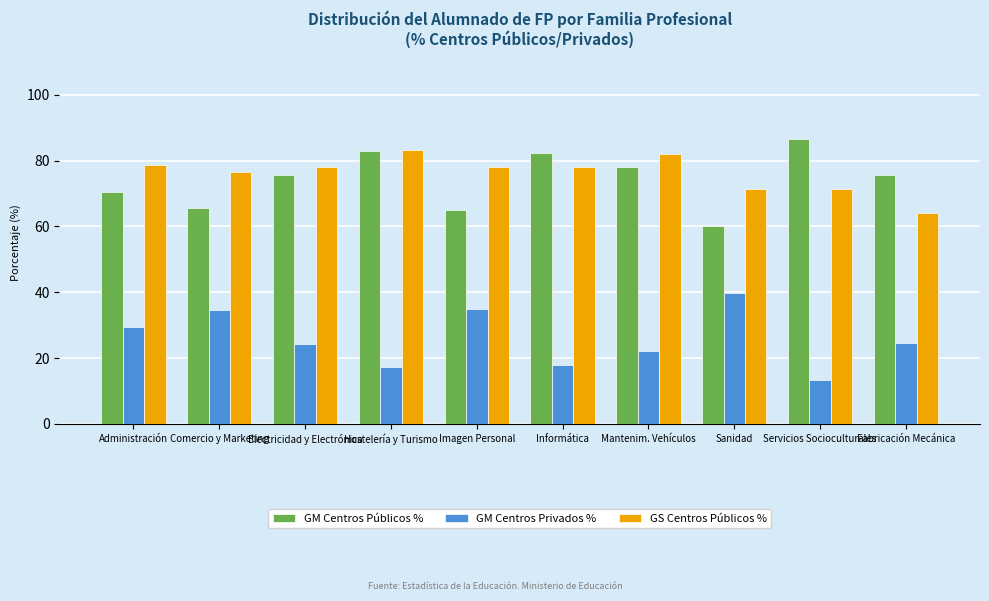

What is the total value across all series at Comercio y Marketing?

176.6